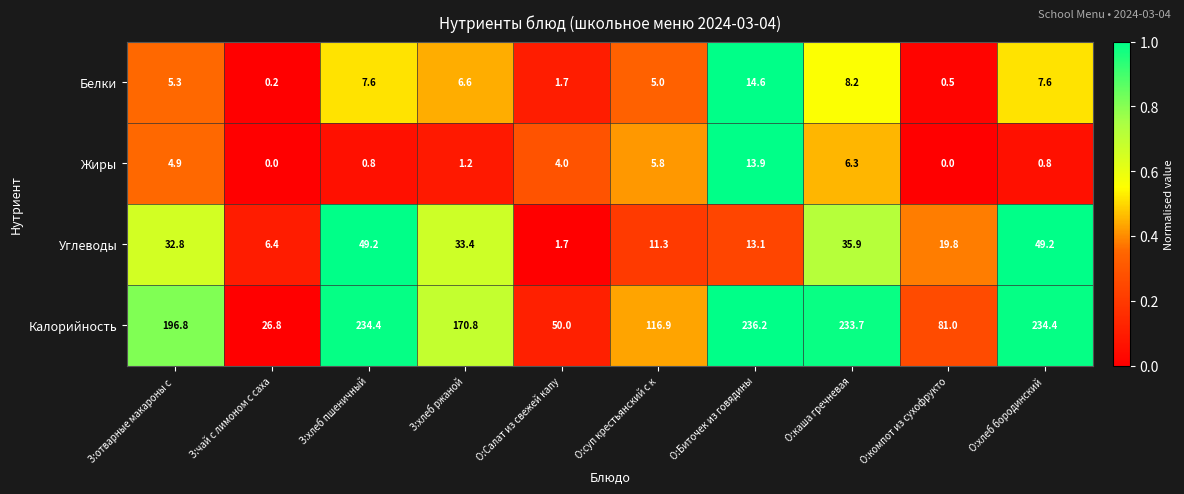

What is the greatest value displayed?

236.2